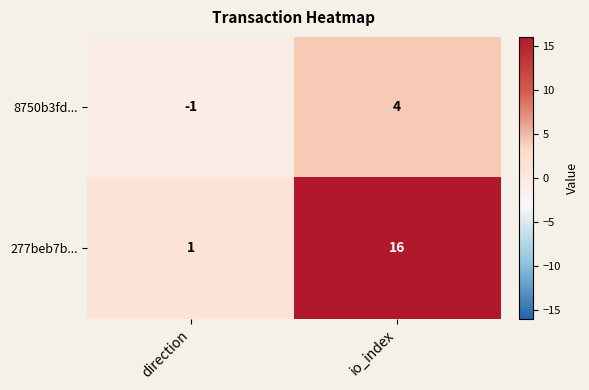

True or false: 277beb7b... has a value of 1 at direction.

True